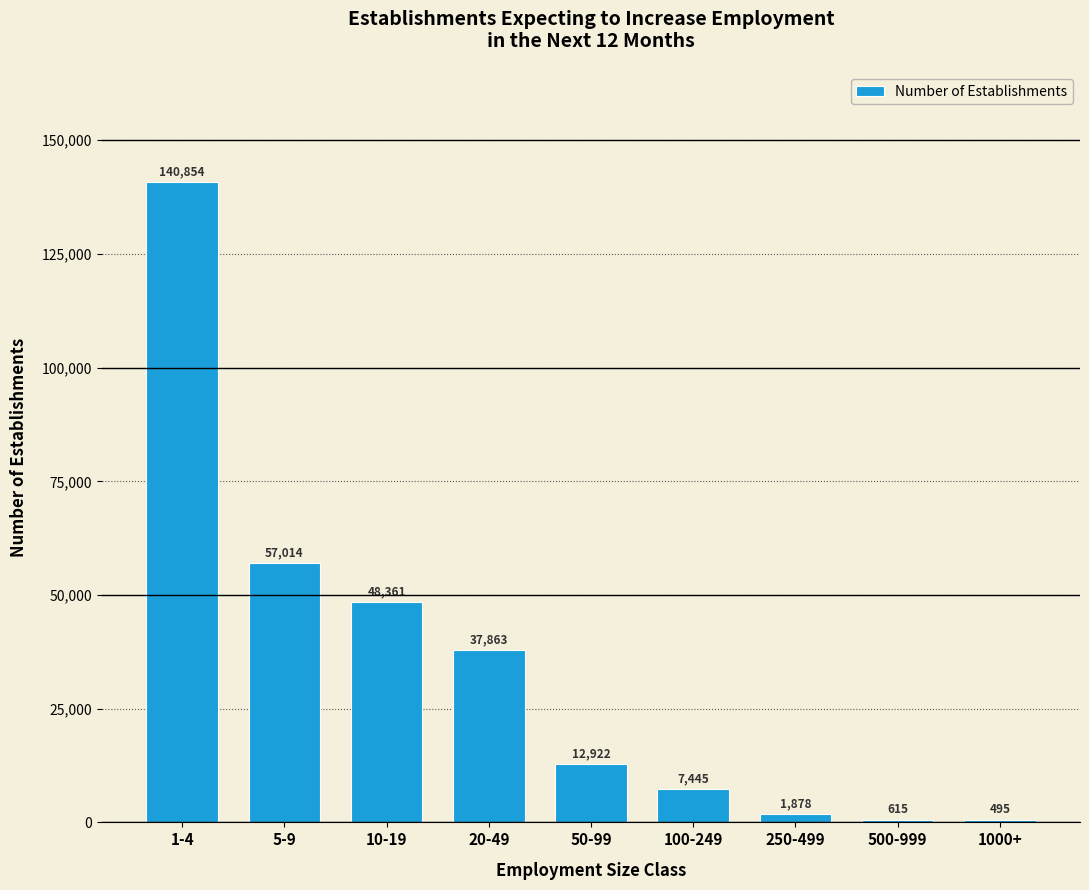

Reading left to right, transcribe all the data shown in this chart.

140854	57014	48361	37863	12922	7445	1878	615	495